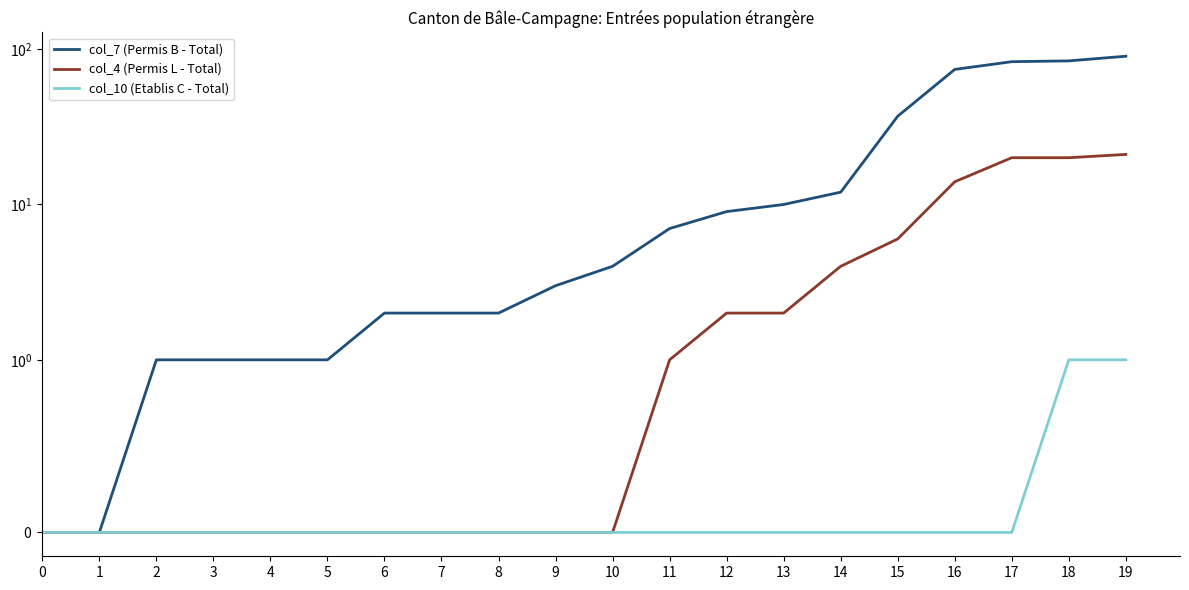

True or false: col_7 (Permis B - Total) and col_10 (Etablis C - Total) cross at least once.

False